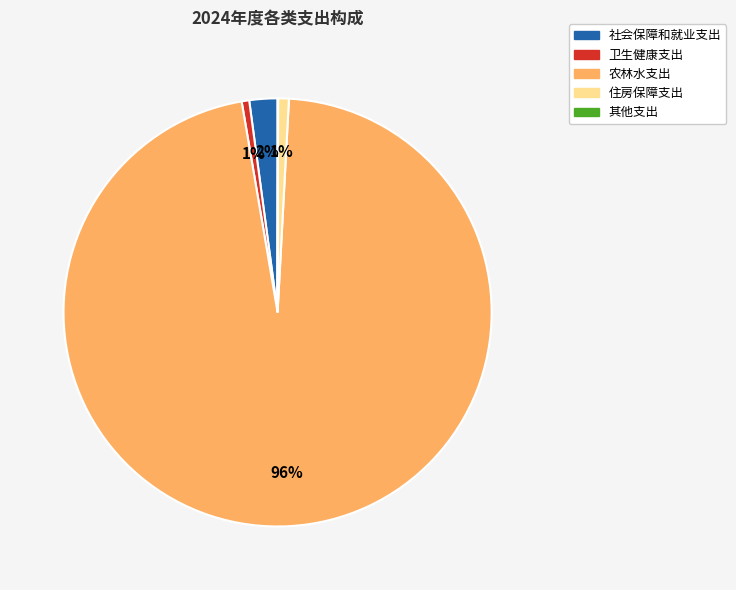

What is the largest slice in the pie chart?

农林水支出